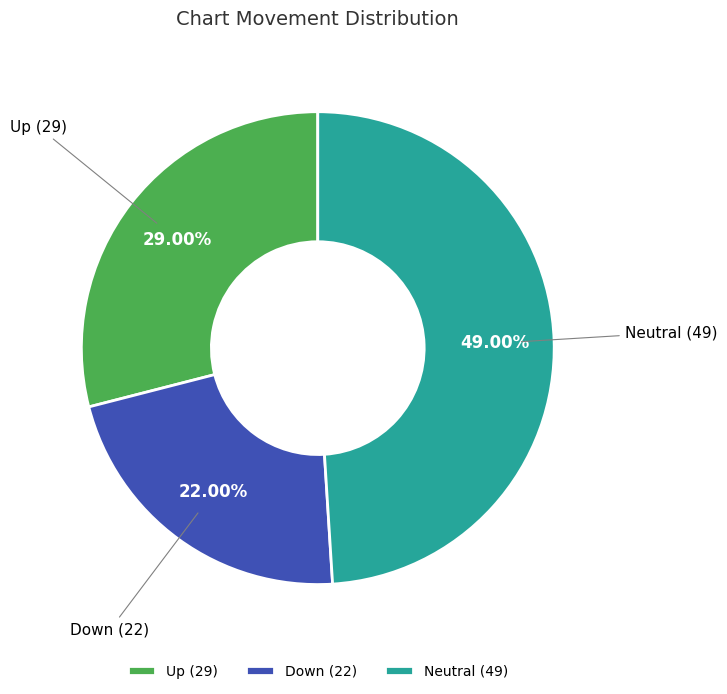

Is Neutral (49) the majority of the pie?

No